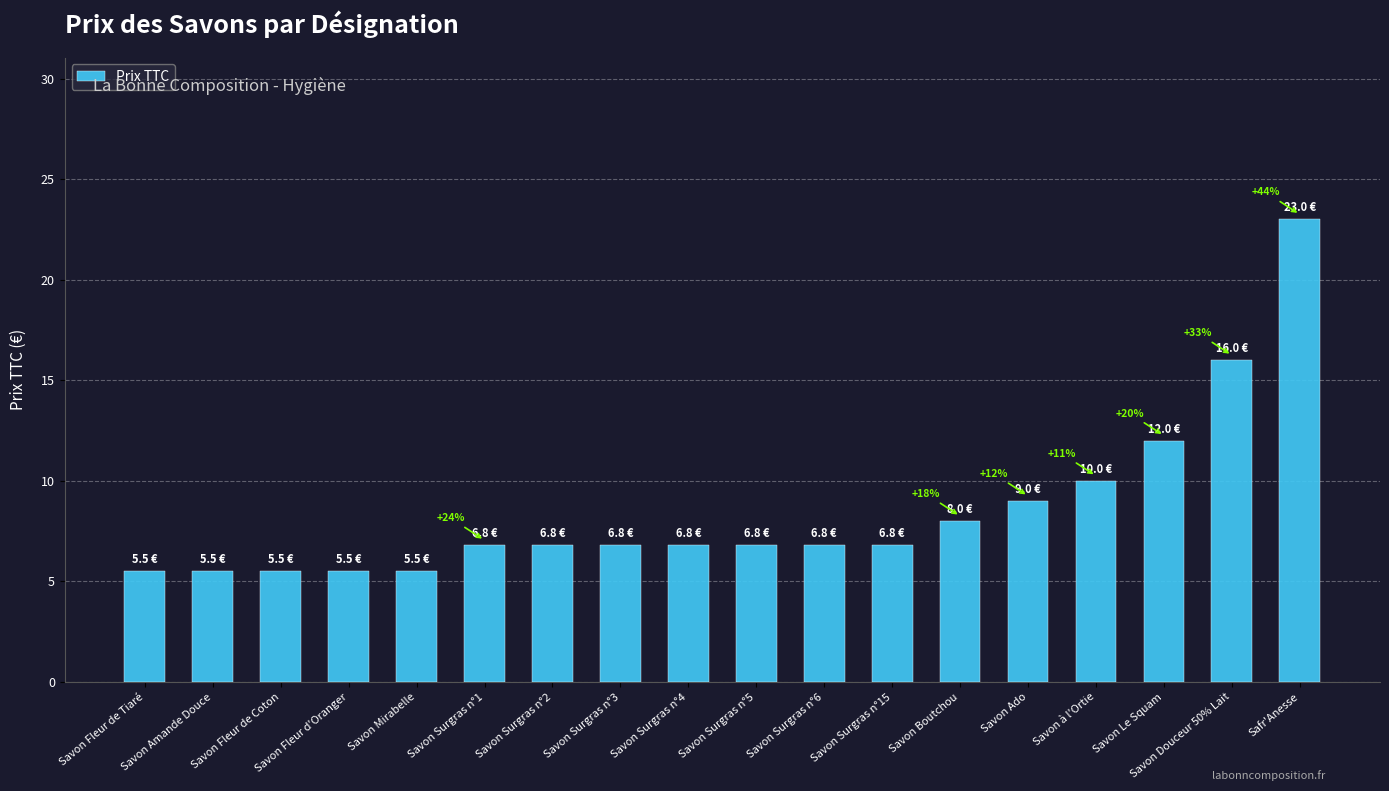

What is the maximum value shown in the chart?

23.0